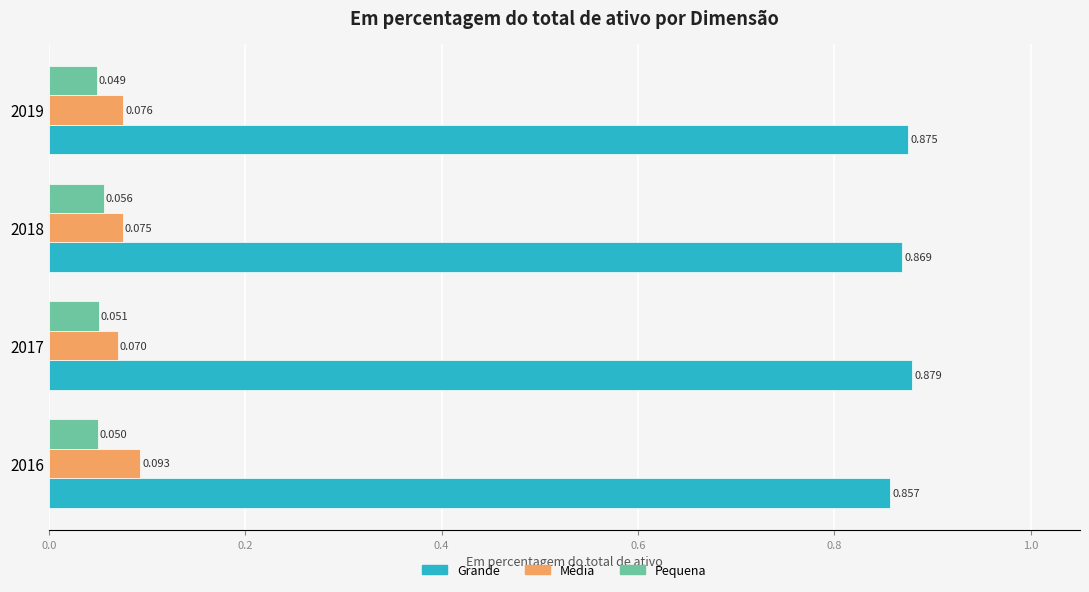

Which series has the widest spread of values?

Média